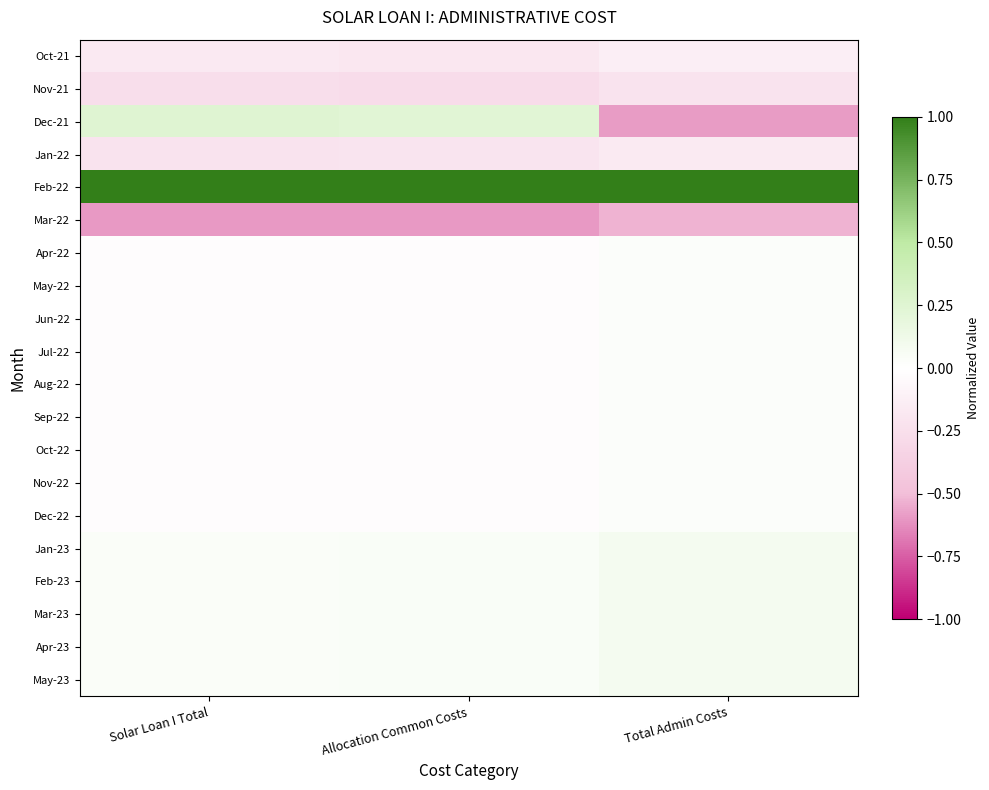

Which has a higher value, Allocation Common Costs or Solar Loan I Total?

Solar Loan I Total